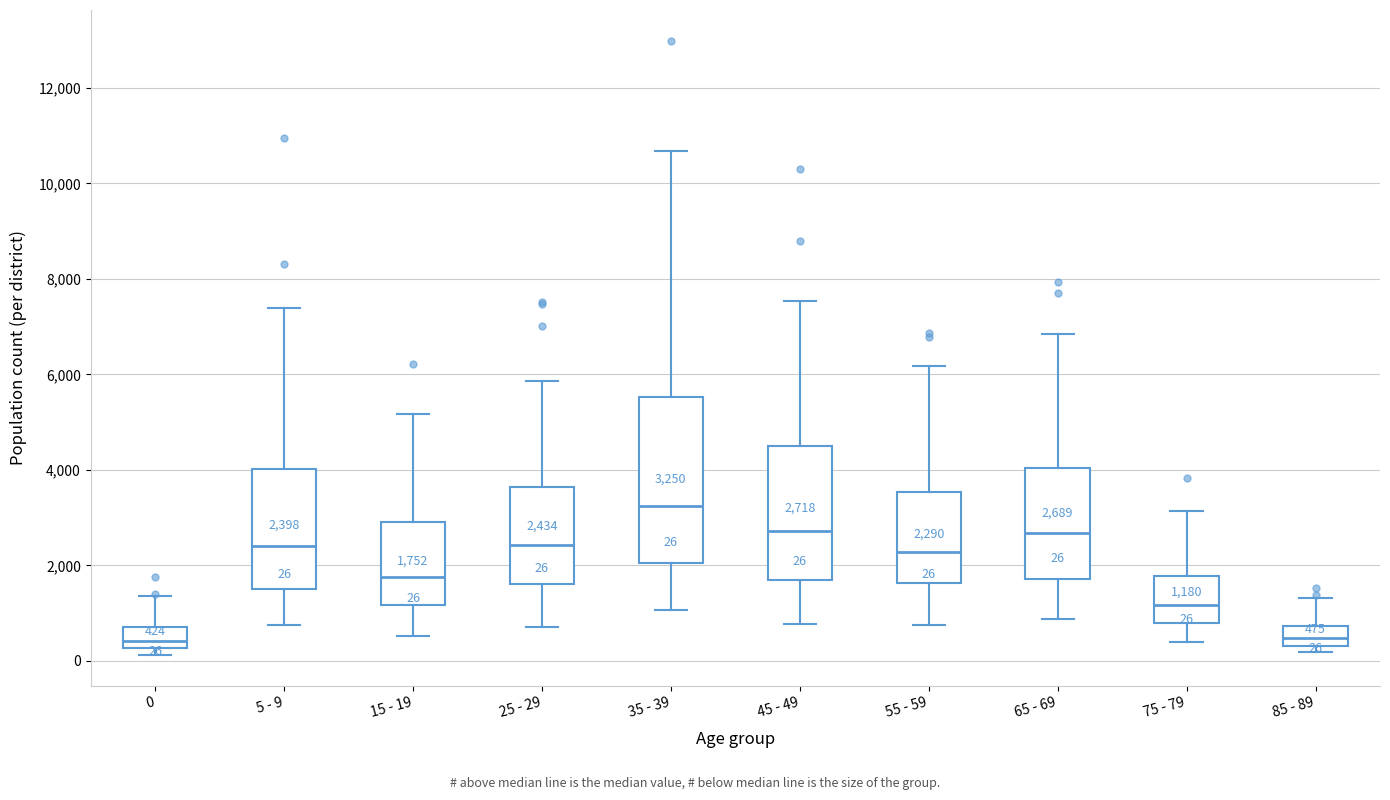

Which box is the tallest, from its lower edge to its upper edge?

35 - 39